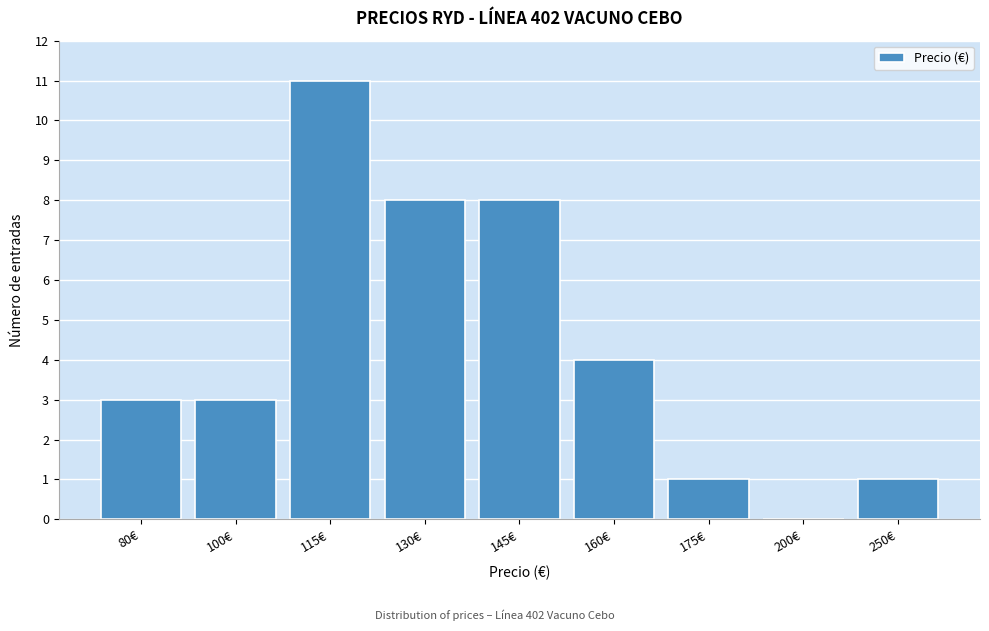

Reading left to right, transcribe all the data shown in this chart.

80€=3	100€=3	115€=11	130€=8	145€=8	160€=4	175€=1	200€=0	250€=1